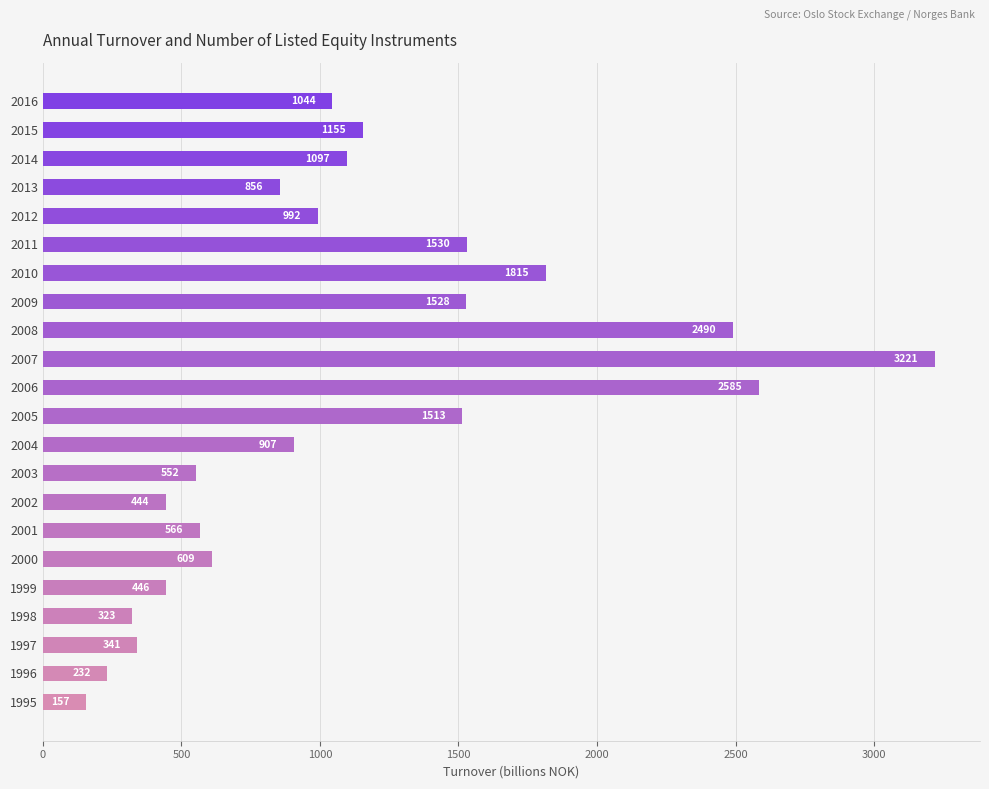

What is the change in value from 2011 to 2016?

-486